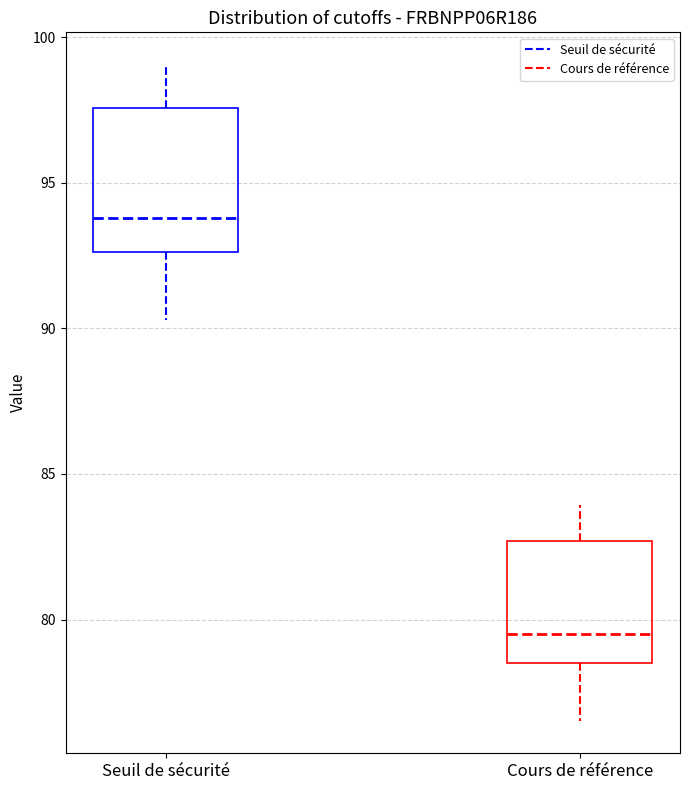

Which box is the tallest, from its lower edge to its upper edge?

Seuil de sécurité